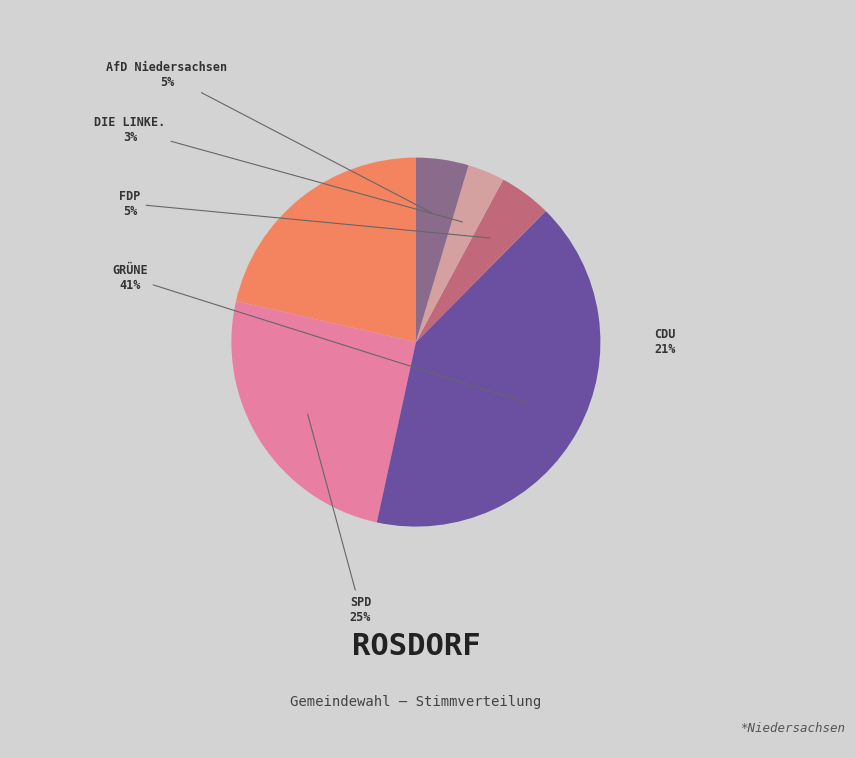

To the nearest percent, what is the difference between the largest and smallest slice percentages?

38%